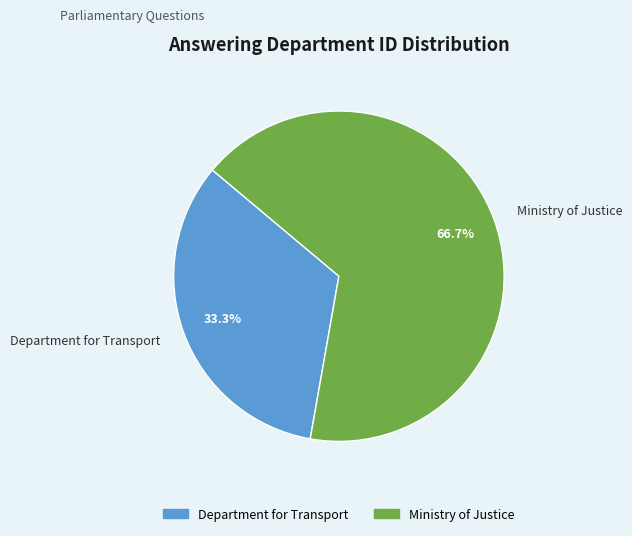

Is there any slice that represents more than half of the pie?

Yes